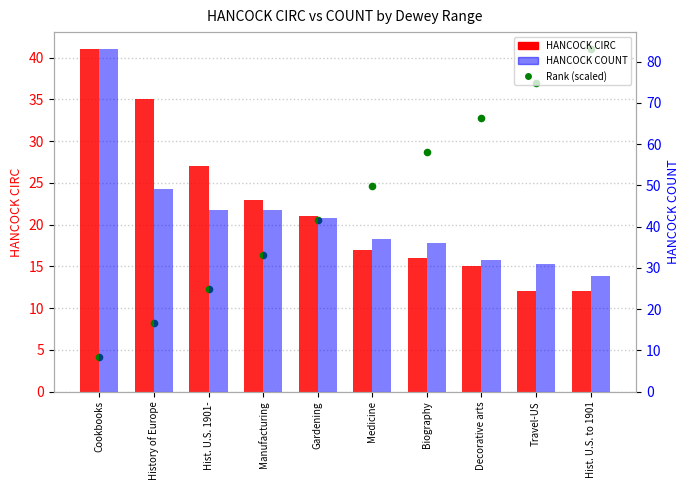

At how many categories does at least one series exceed 82?

1